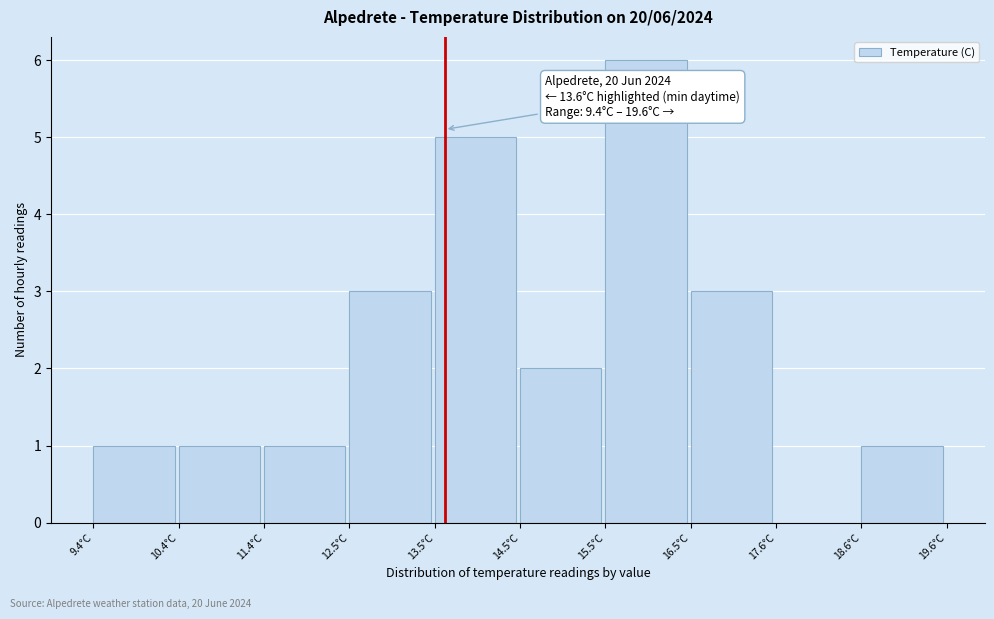

Which range on the x-axis has the tallest bar?

15.52 to 16.54